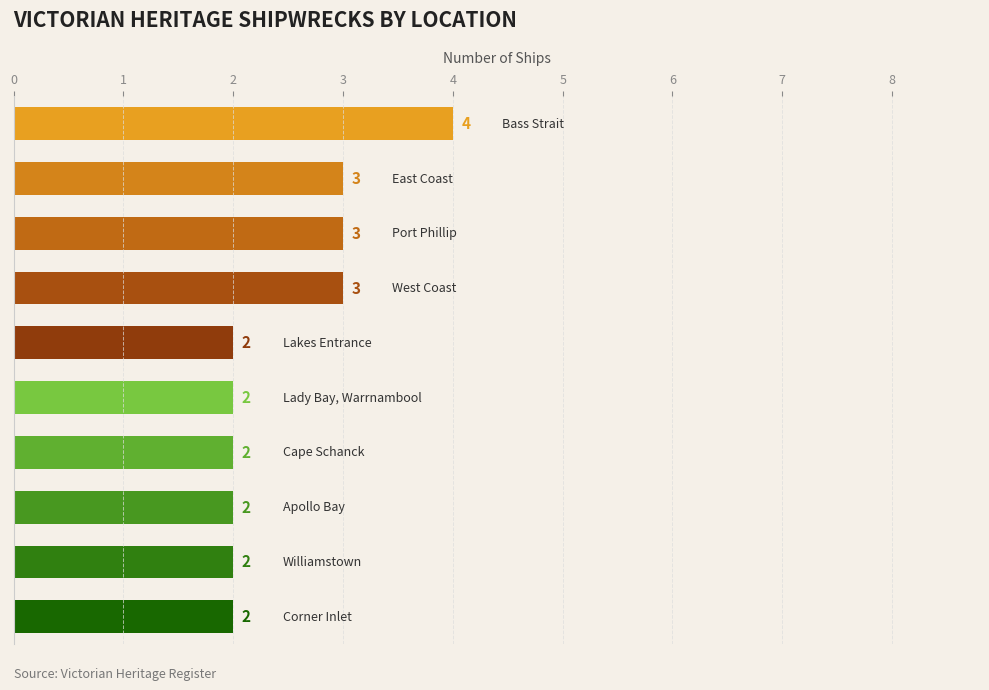

How many bars are there in total?

10